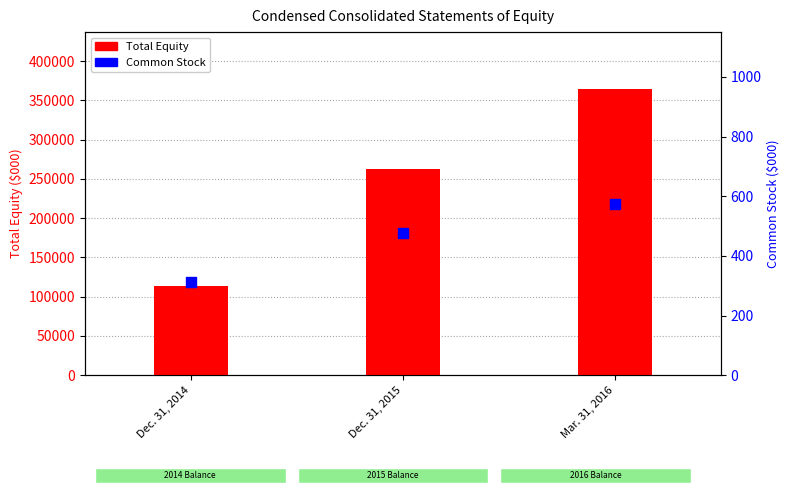

What are all the series names shown in the legend?

Total Equity, Common Stock